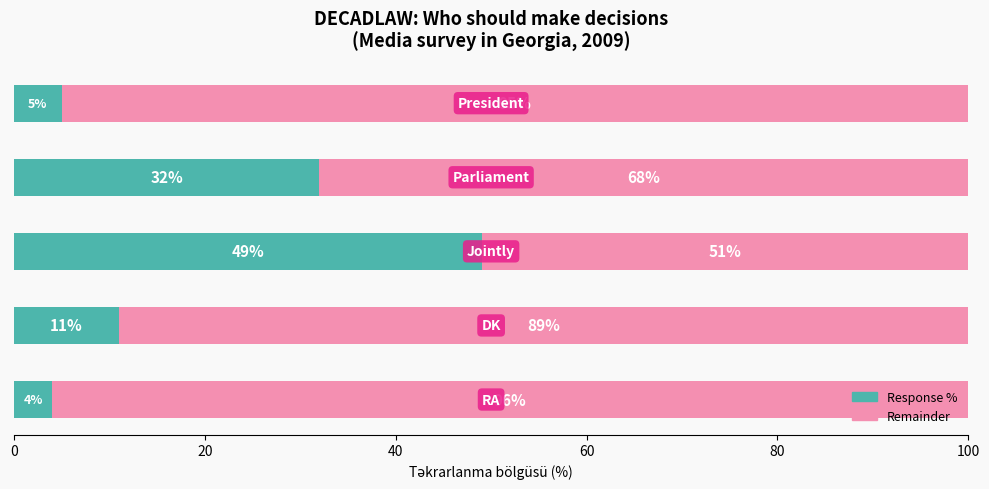

What is the difference between the maximum and minimum values in the Response % series?

45